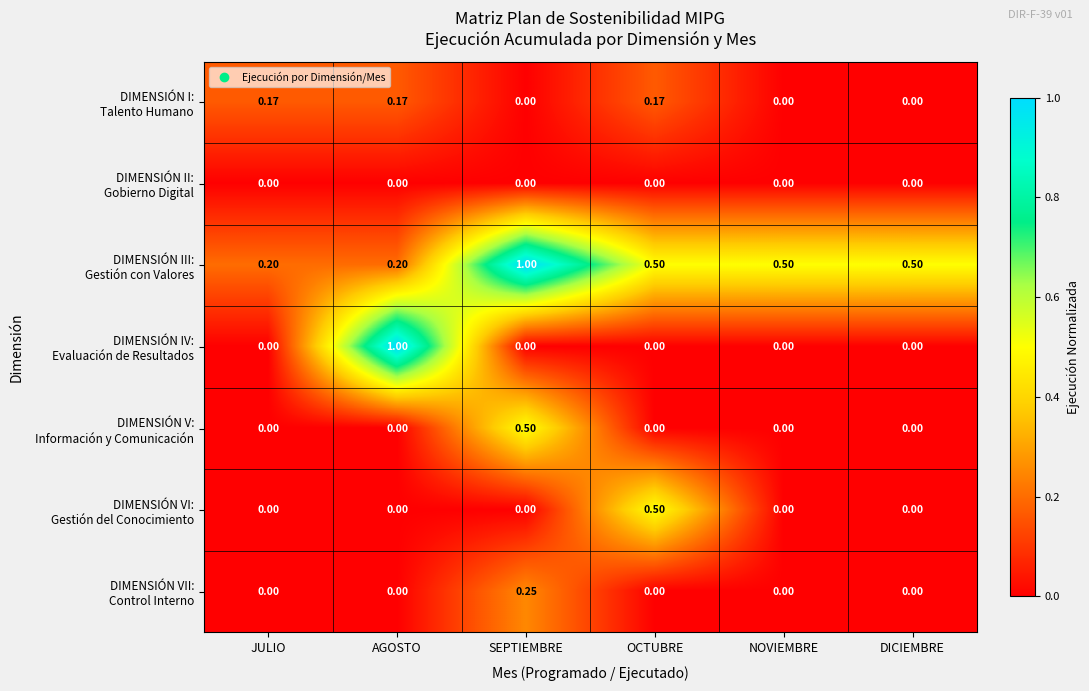

At which category is the sum across all series the highest?

SEPTIEMBRE